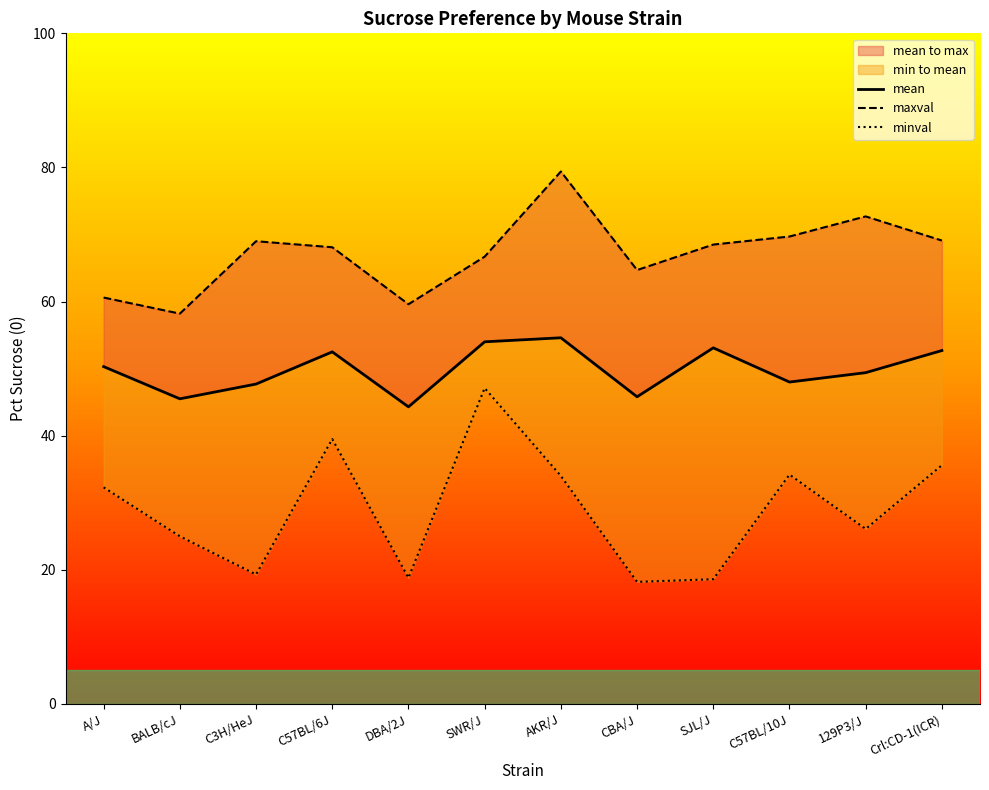

What is the label of the 6th point from the left?

SWR/J